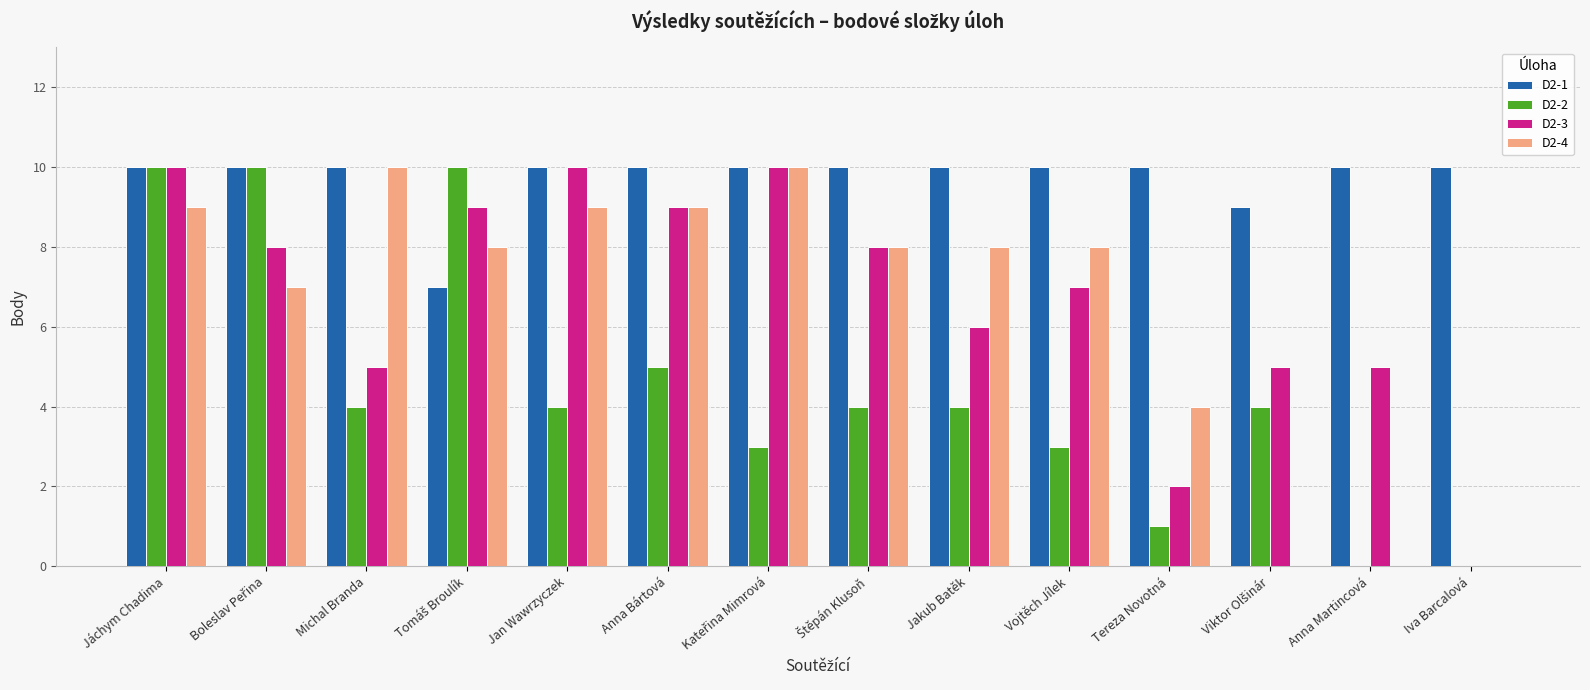

True or false: D2-4 has a value of 5 at Jáchym Chadima.

False